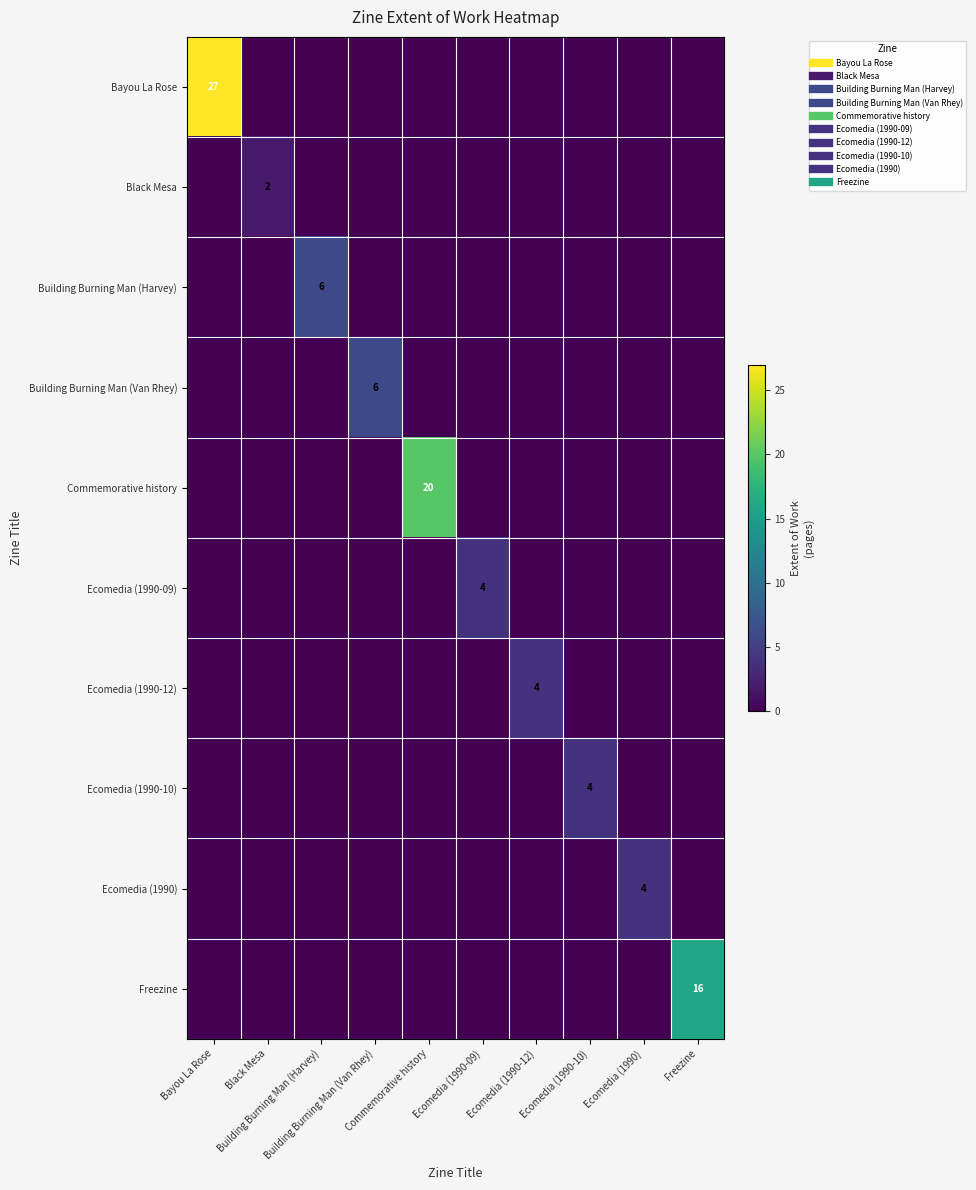

What is the spread (max minus min) of values at Ecomedia (1990-09)?

4